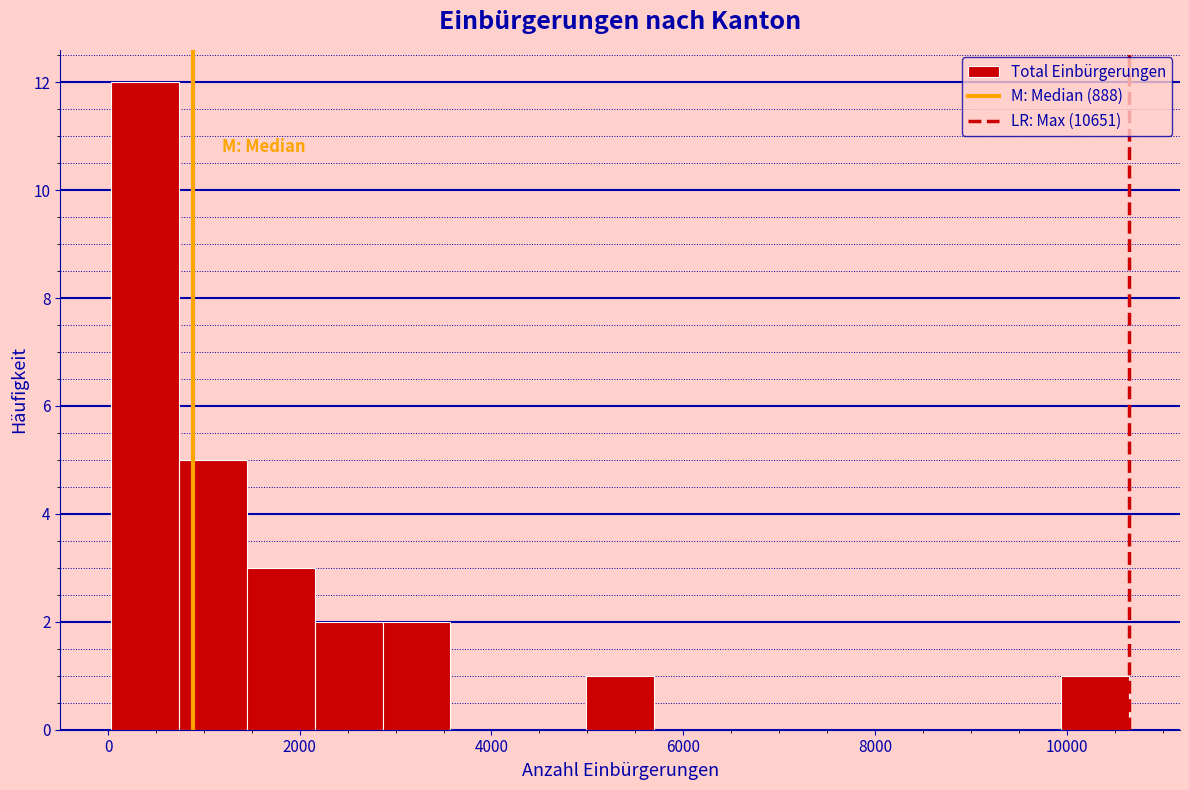

Around what value on the x-axis is the tallest bar? Give the approximate position of its centre, as read against the axis.

400